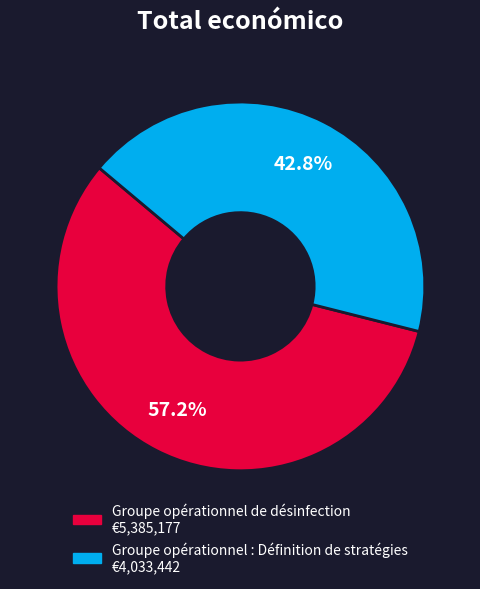

Count the number of slices in the pie.

2